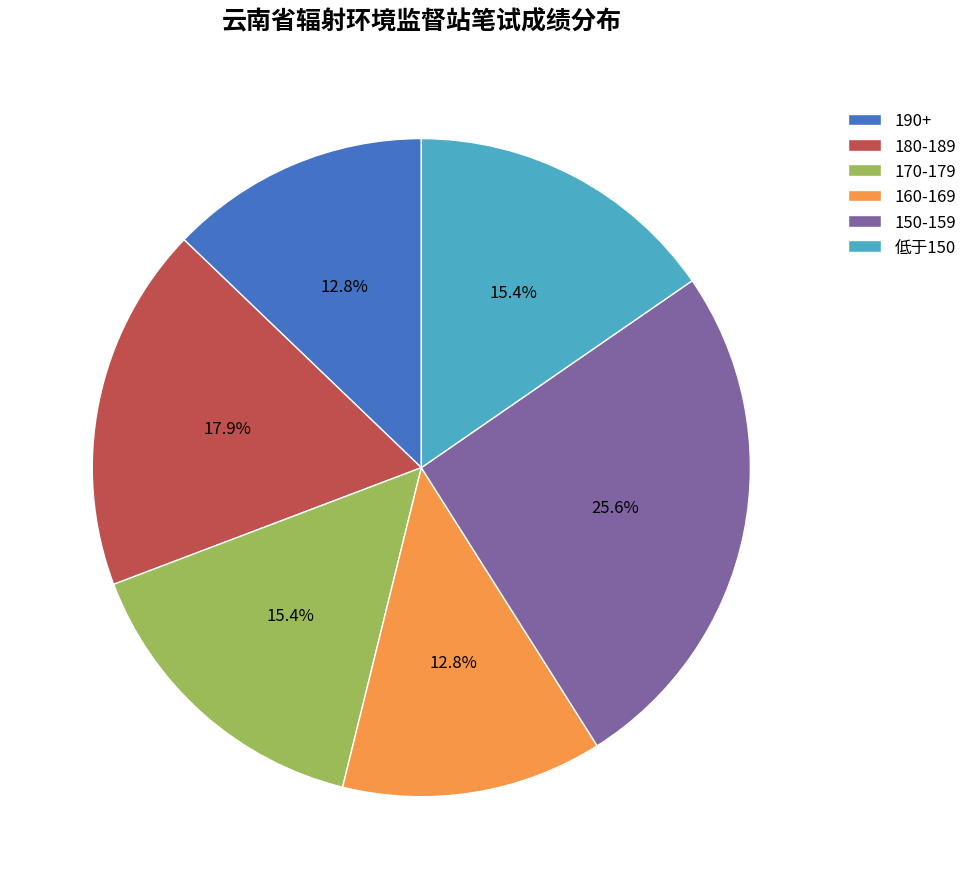

Approximately how many times larger is the value at 180-189 compared to 150-159?

0.7